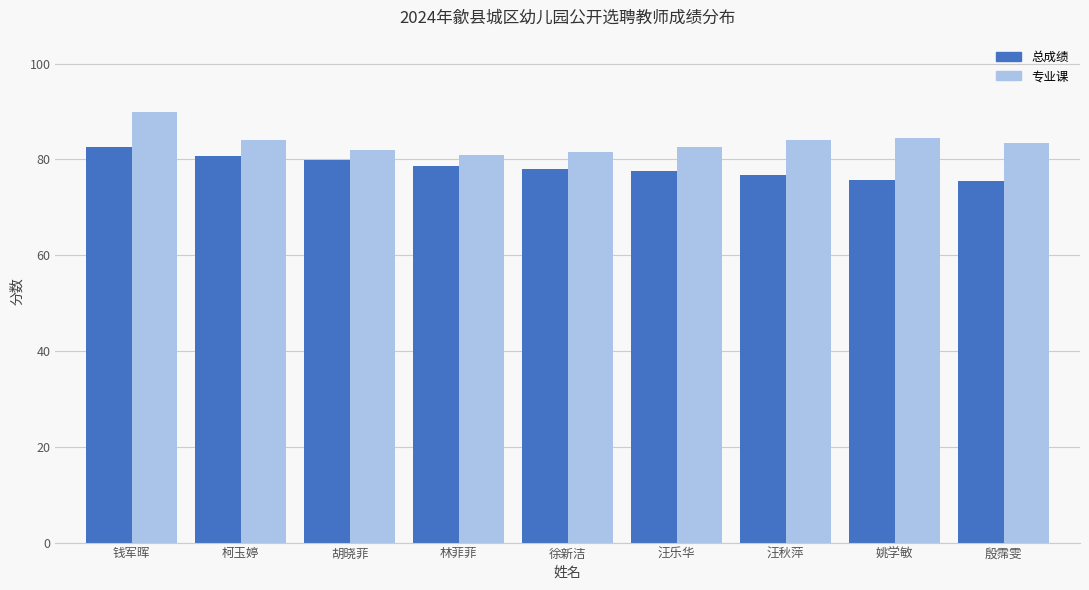

Read the 总成绩 value at 姚学敏.

75.7